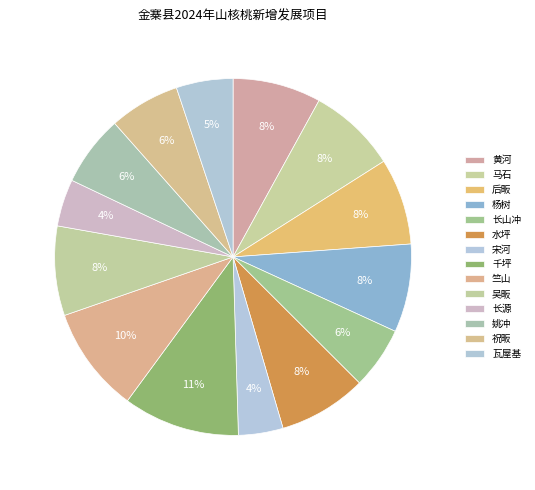

True or false: 千坪 accounts for 11% of the total.

True